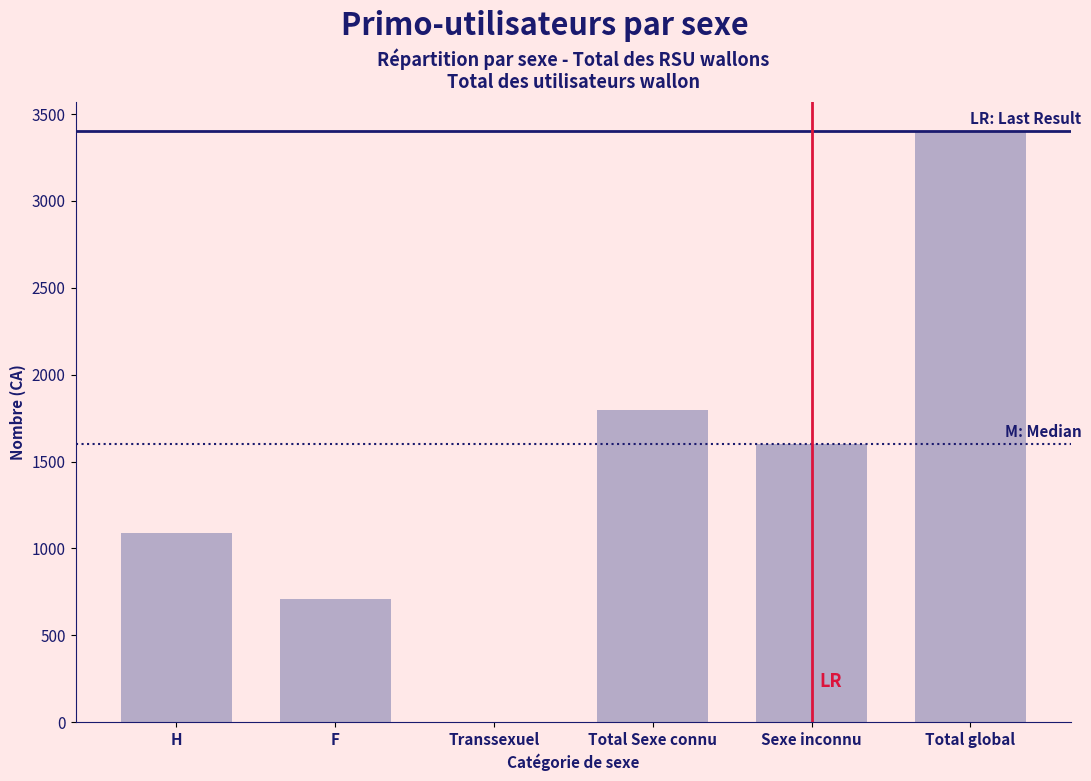

Reading right to left, list all the values displayed in this chart.

Total global=3402	Sexe inconnu=1604	Total Sexe connu=1798	Transsexuel=0	F=709	H=1089